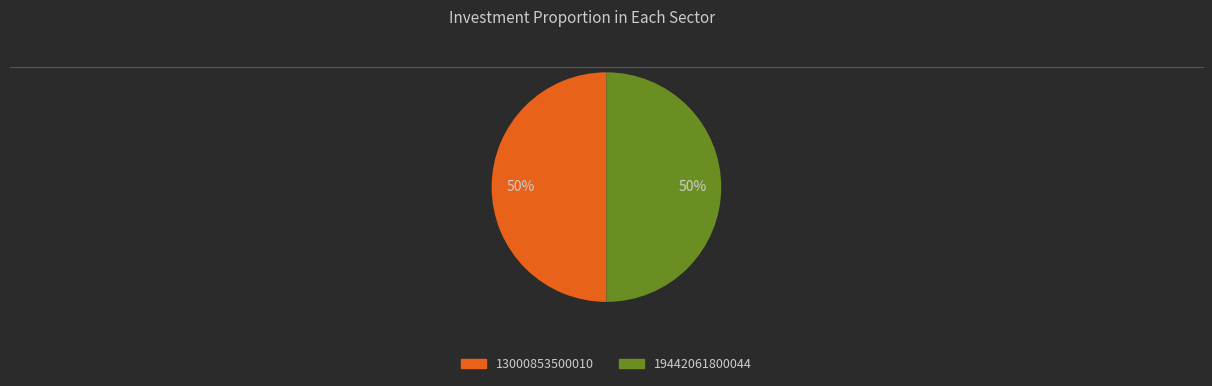

True or false: 13000853500010 accounts for 50% of the total.

True